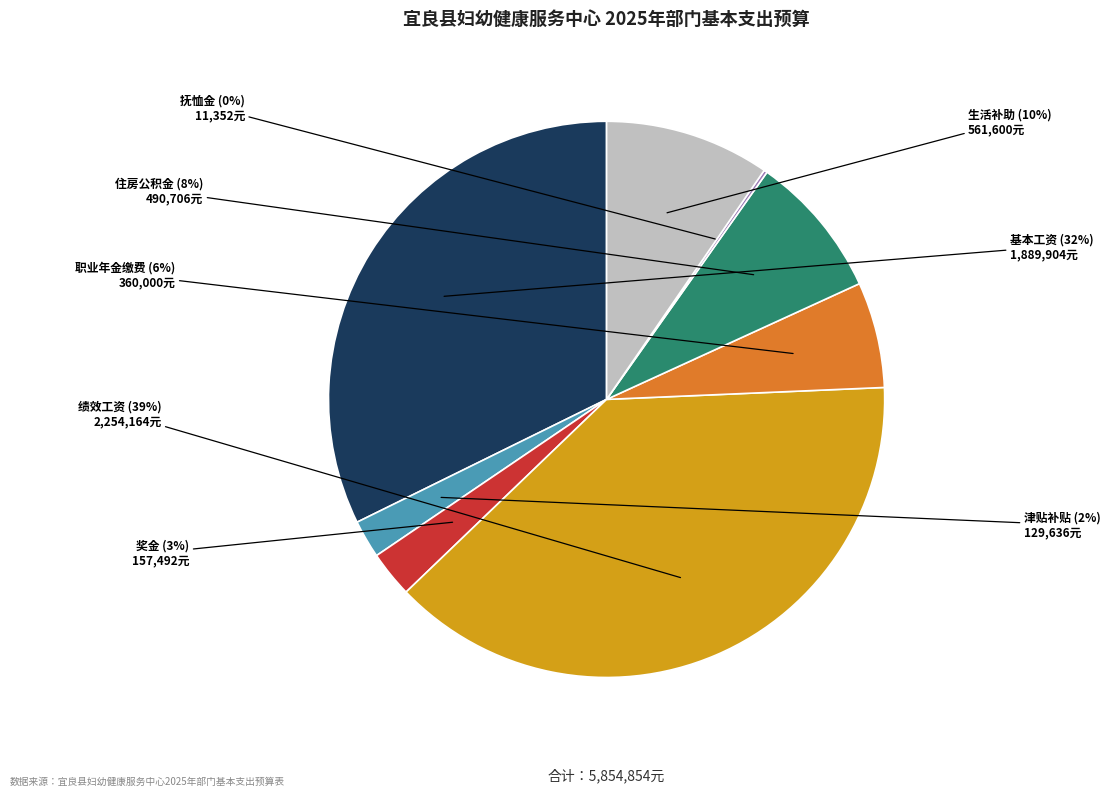

Does any single category account for the majority?

No